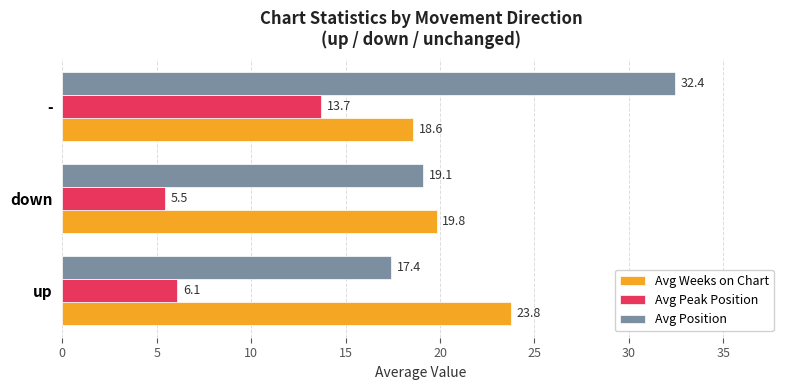

What is the difference between the maximum and minimum values in the Avg Peak Position series?

8.3